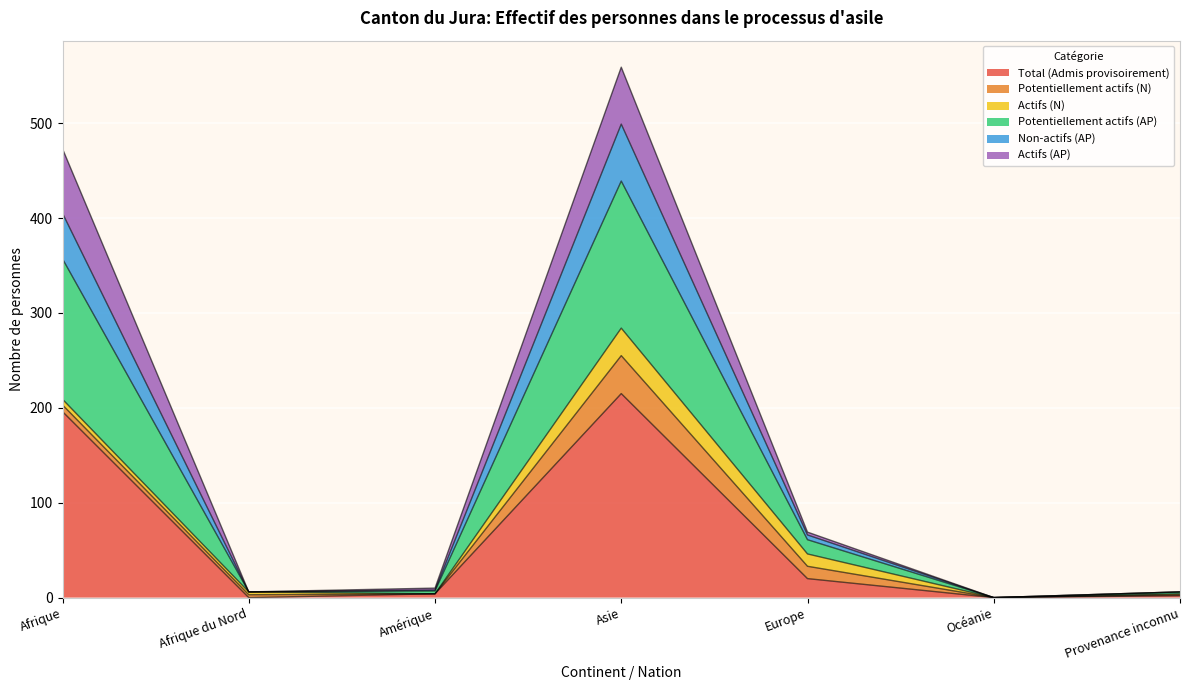

Does the chart display data point markers on the line(s)?

No